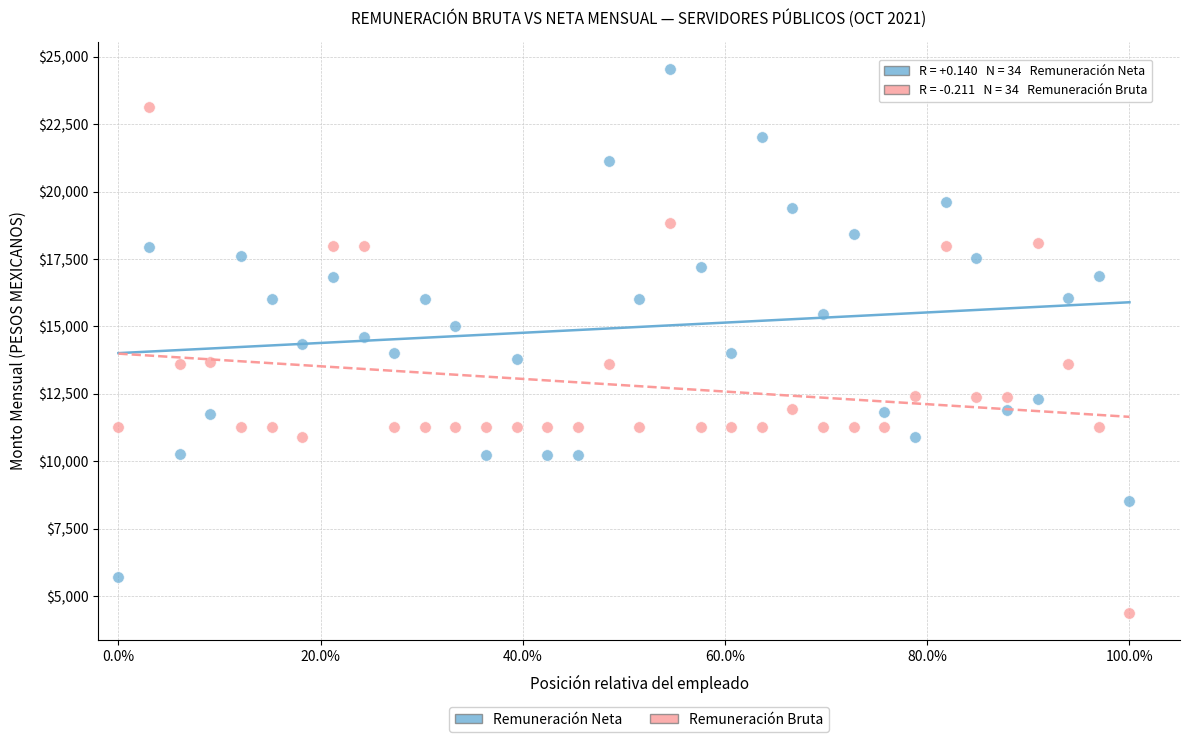

Across all data points, what is the range of X values (max minus min)?

1.0